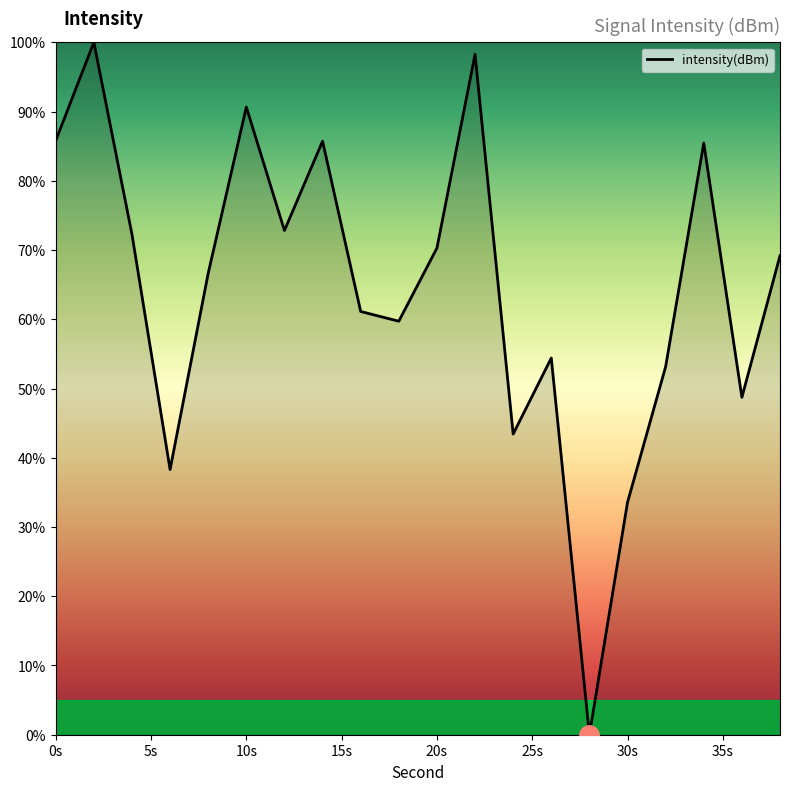

What is the greatest value displayed?

100.0